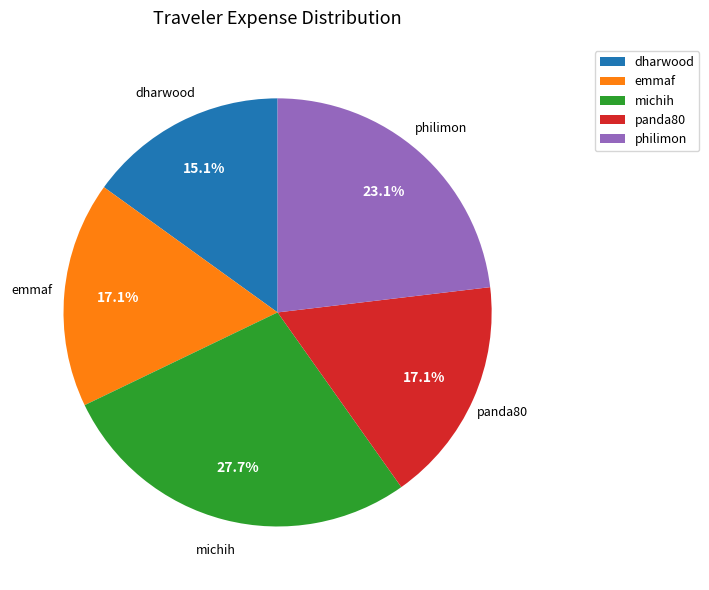

To the nearest percent, what is the difference between the largest and smallest slice percentages?

13%